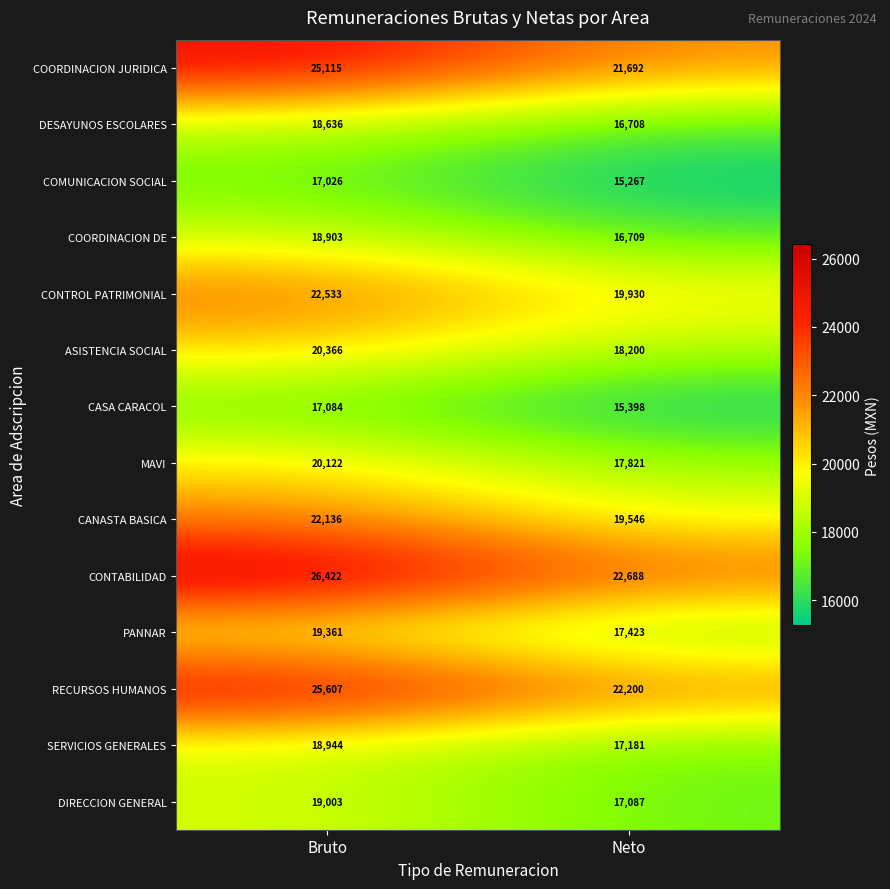

Which label corresponds to the smallest value in the chart?

Neto